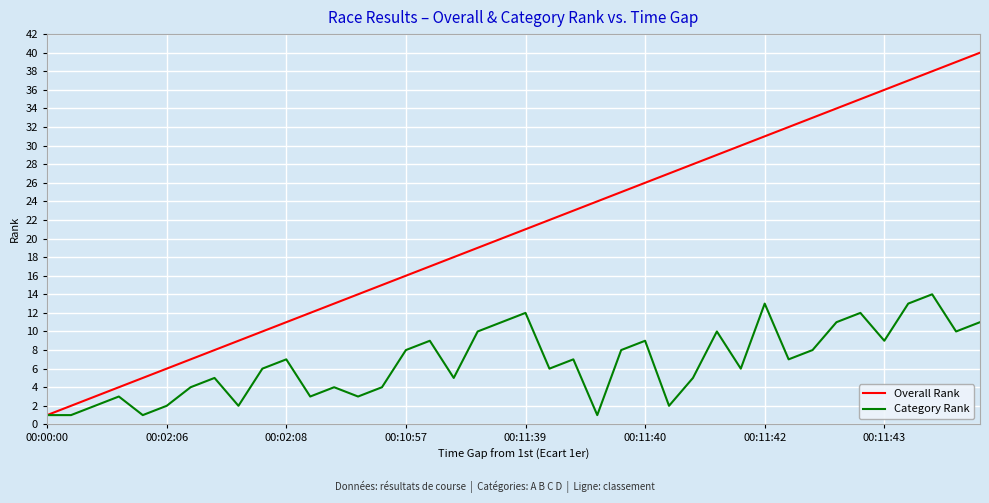

Which series has the largest total across all categories?

Overall Rank